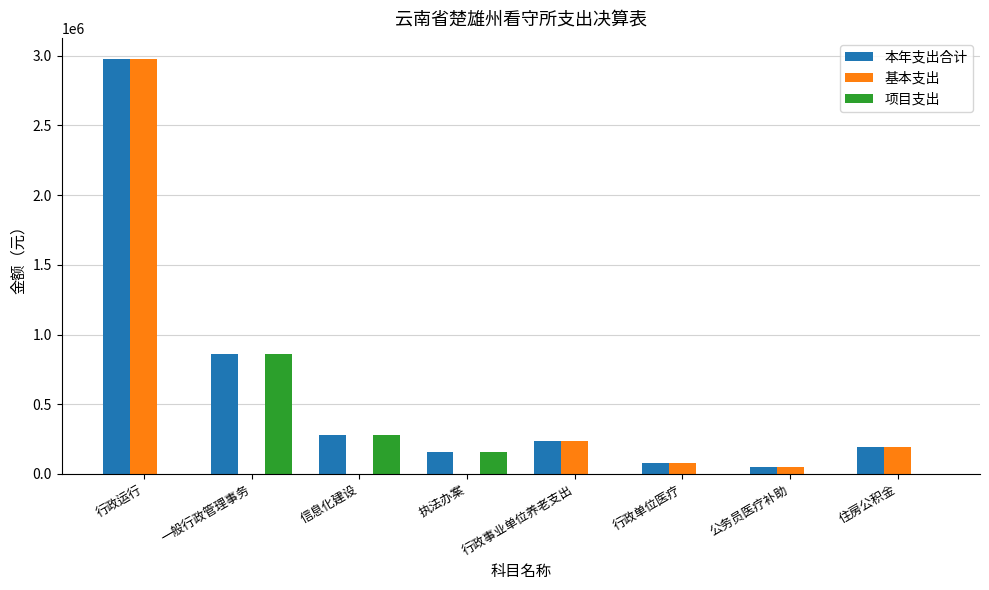

Are the bars horizontal?

No